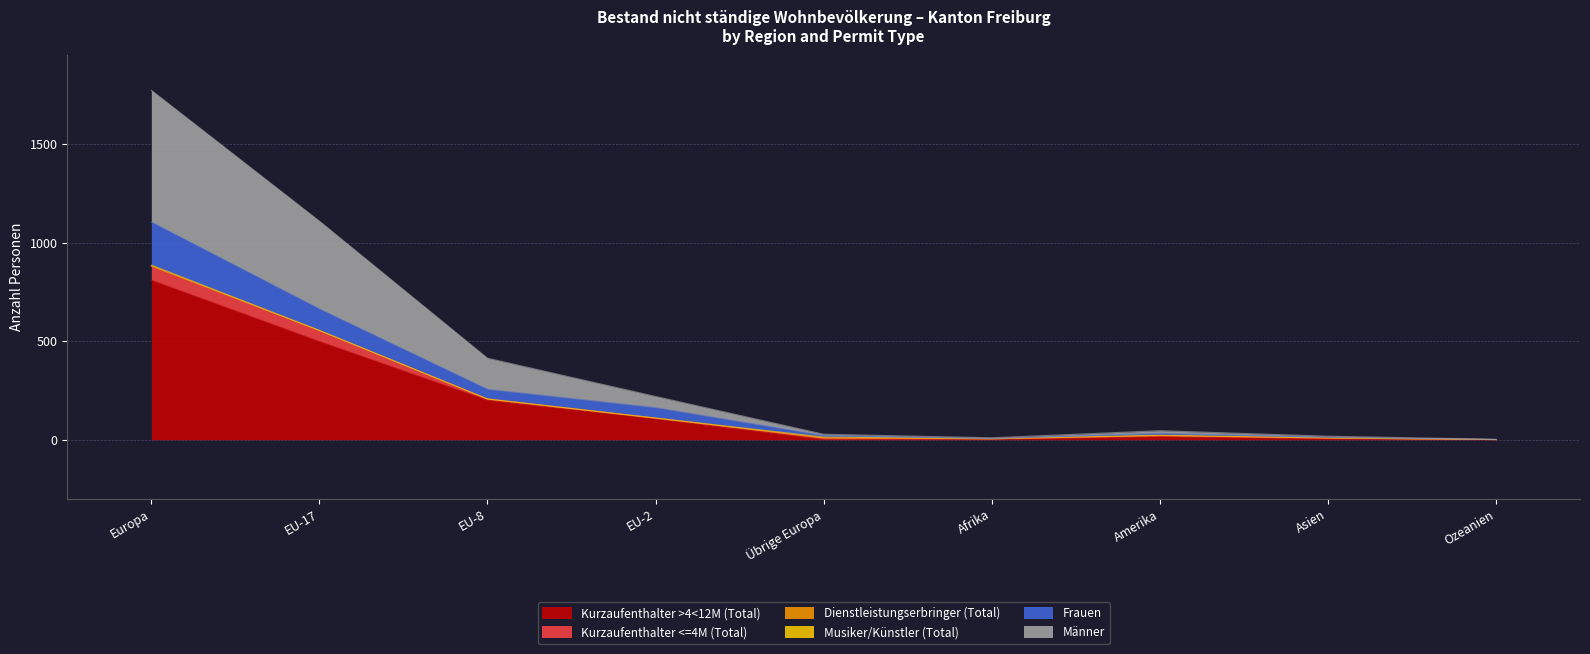

Which category has the highest value in the Kurzaufenthalter >4<12M (Total) series?

Europa